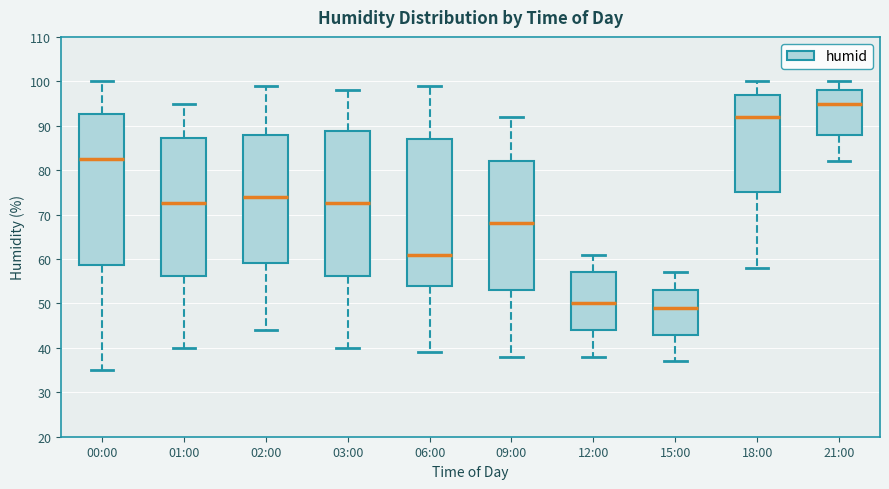

Reading left to right, transcribe this box plot: for each box, give where its median line is, the range the box spans, and where its two whiskers end, as read against the y-axis. The values are not printed on the chart, so give them approximately, as read against the axis.

00:00: median 83, box 59 to 93, whiskers 35 to 100
01:00: median 73, box 56 to 87, whiskers 40 to 95
02:00: median 74, box 59 to 88, whiskers 44 to 99
03:00: median 73, box 56 to 89, whiskers 40 to 98
06:00: median 61, box 54 to 87, whiskers 39 to 99
09:00: median 68, box 53 to 82, whiskers 38 to 92
12:00: median 50, box 44 to 57, whiskers 38 to 61
15:00: median 49, box 43 to 53, whiskers 37 to 57
18:00: median 92, box 75 to 97, whiskers 58 to 100
21:00: median 95, box 88 to 98, whiskers 82 to 100